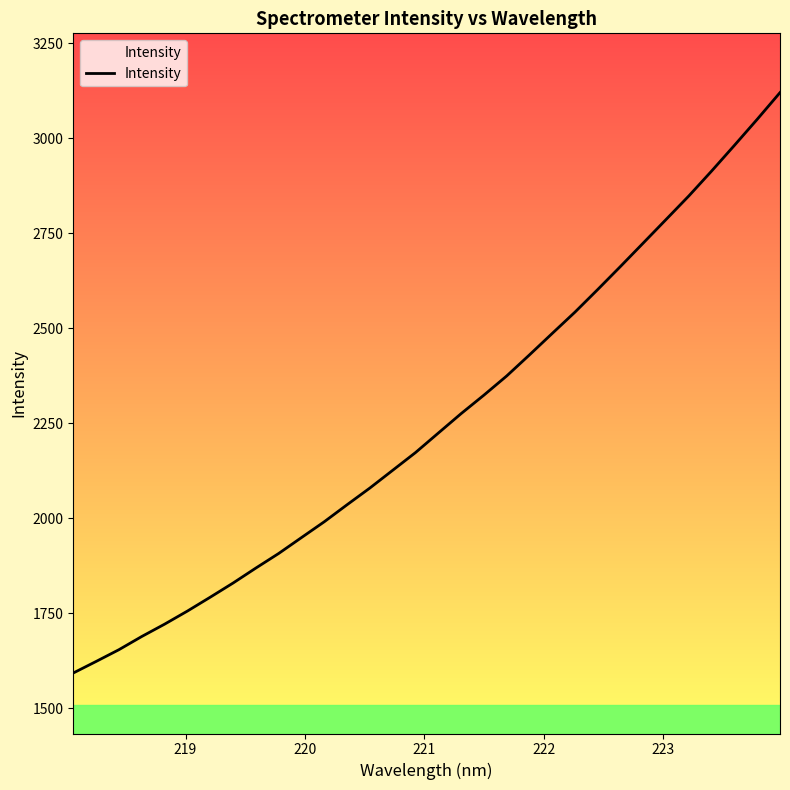

What is the difference between the maximum and minimum values?

1527.7